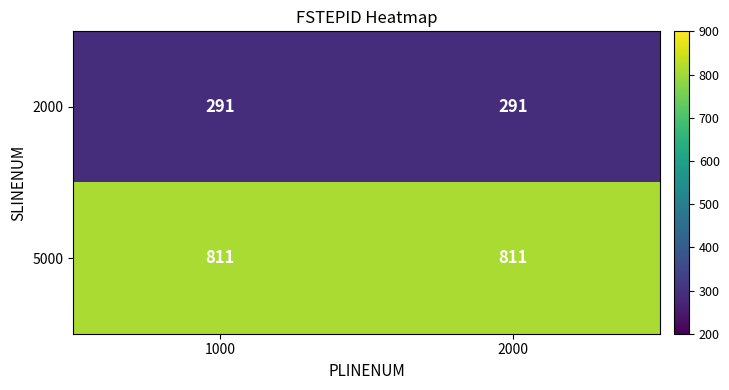

What is the difference between the highest and lowest values at 2000?

520